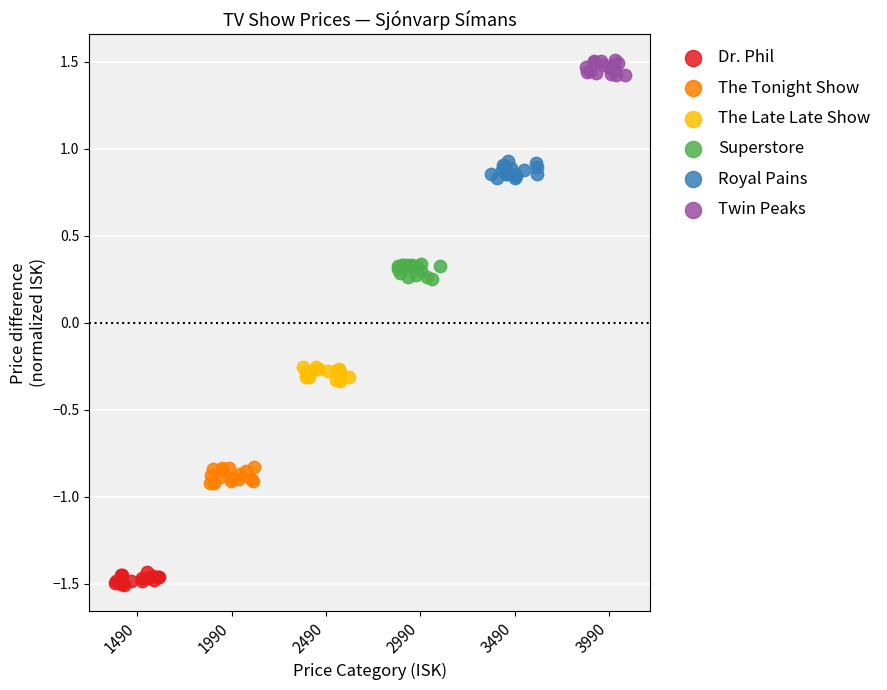

What are all the series names shown in the legend?

Dr. Phil, The Tonight Show, The Late Late Show, Superstore, Royal Pains, Twin Peaks